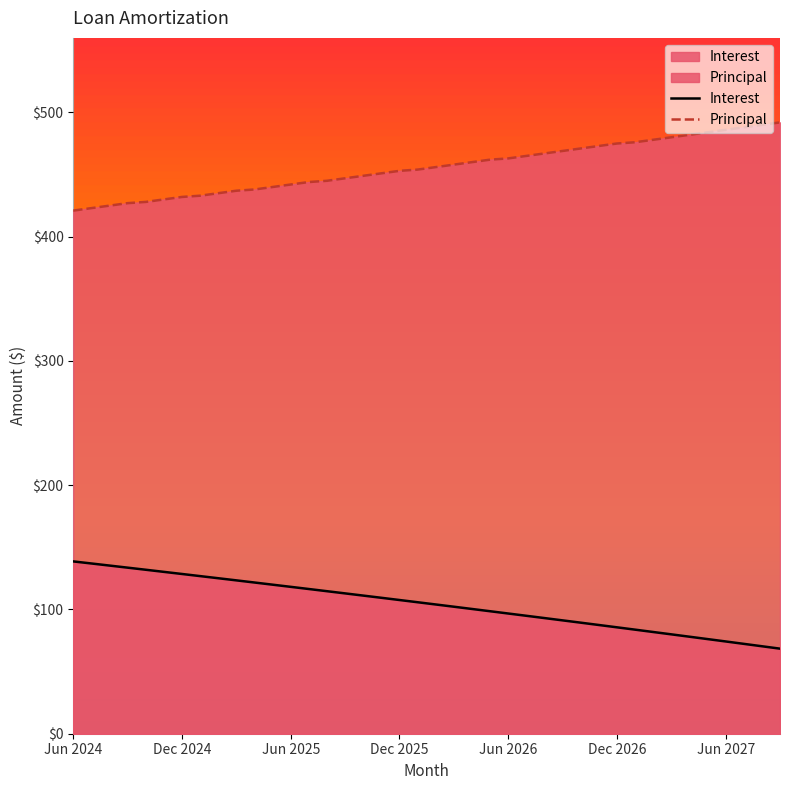

How many values in the Principal series exceed 456?

19